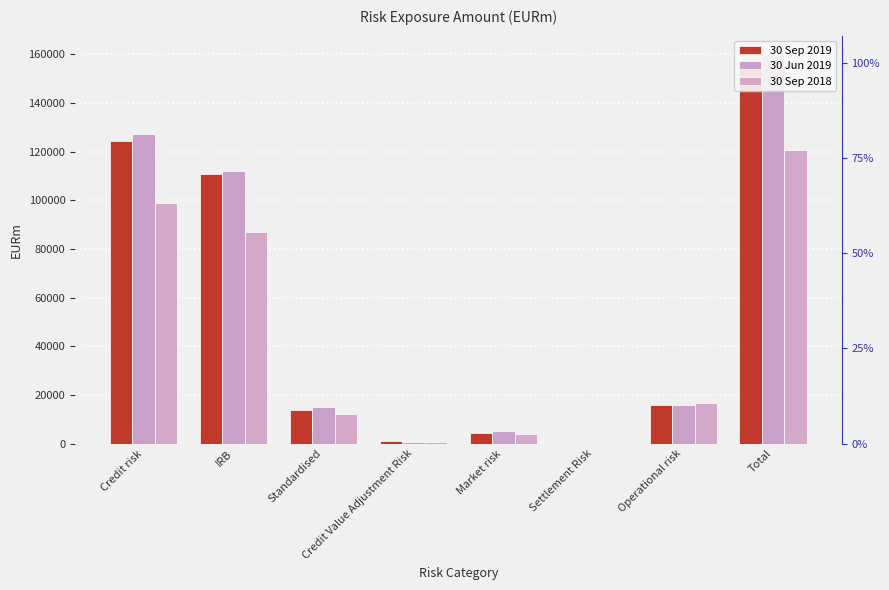

The 30 Jun 2019 series shows 15698 at Operational risk. True or false?

True